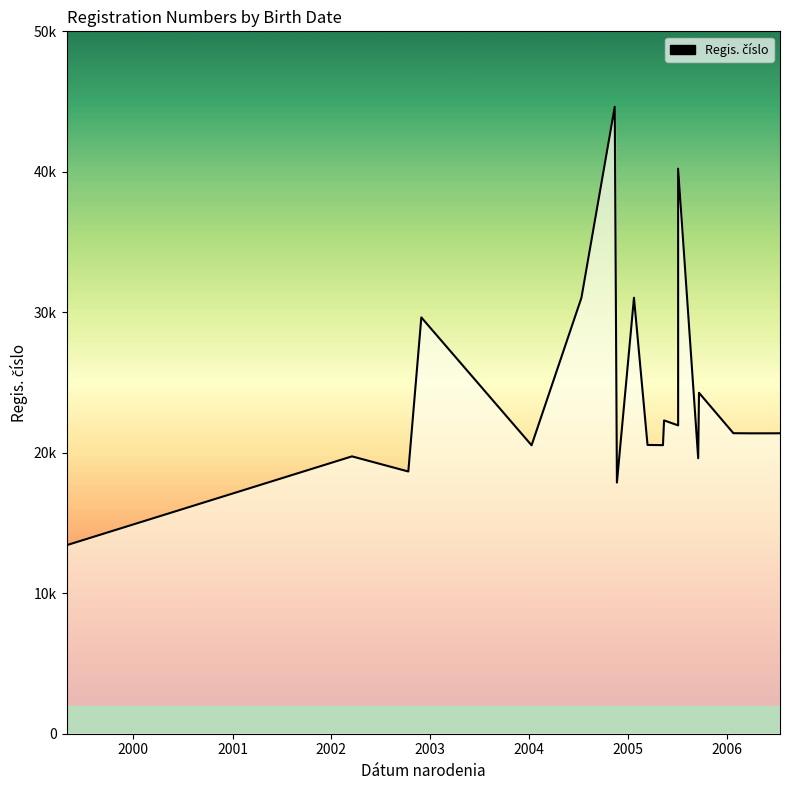

Is it true that the value at 12 is 10364?

False